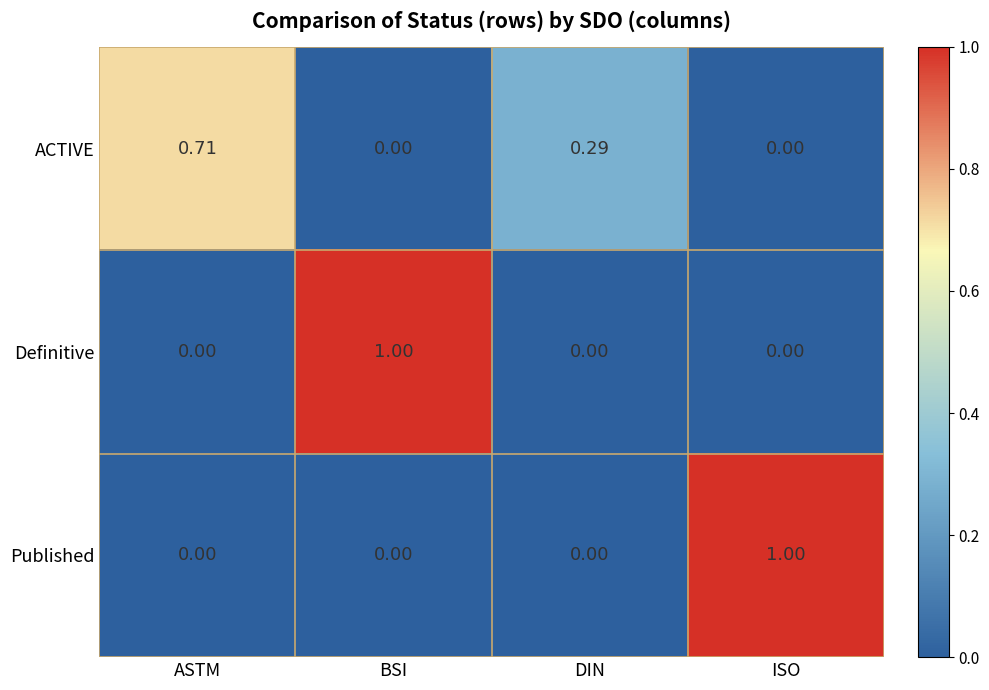

Is the value of Published at BSI greater than the value of ACTIVE at DIN?

No